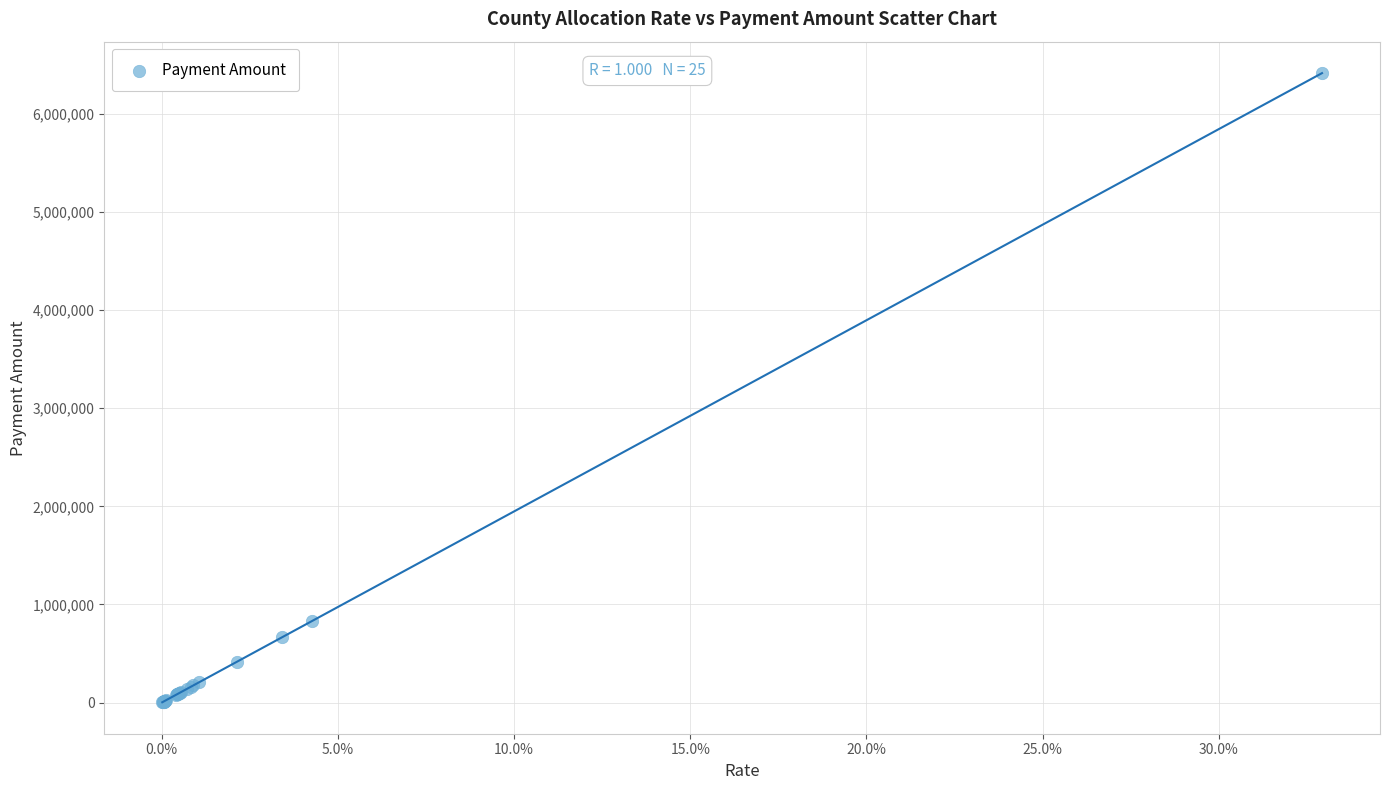

What Y value in the scatter plot is closest to 3209611?

833840.7